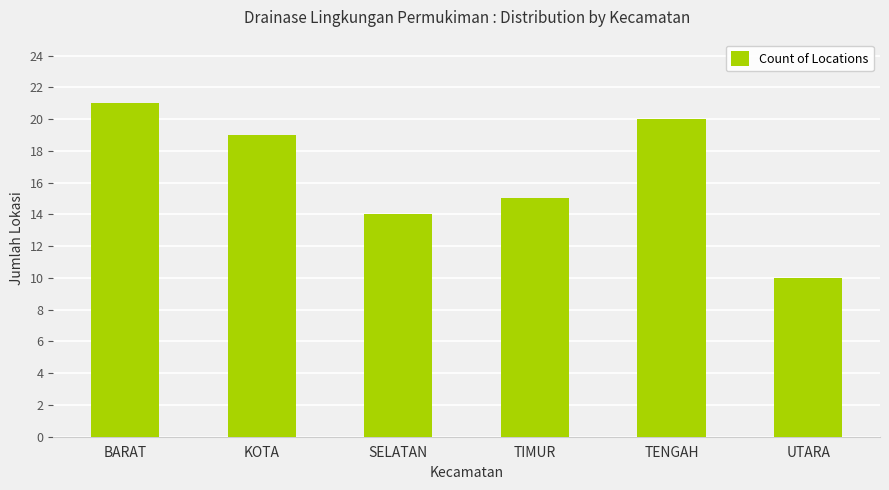

The chart shows a value of 34 at TENGAH. True or false?

False